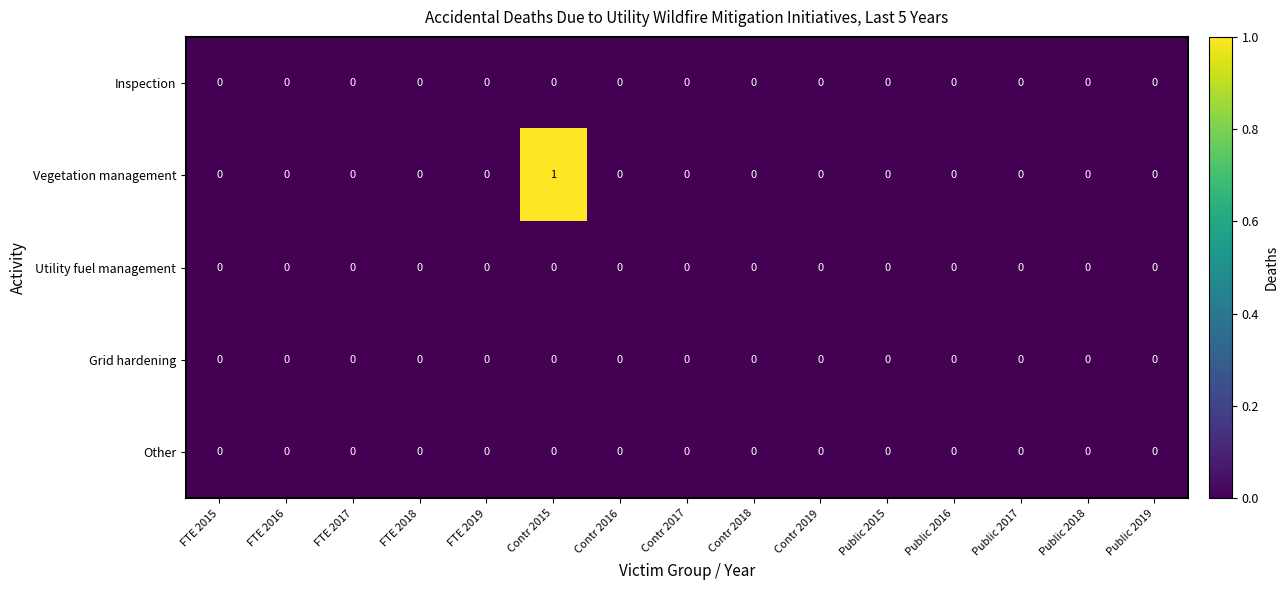

At which category is the sum across all series the highest?

Contr 2015